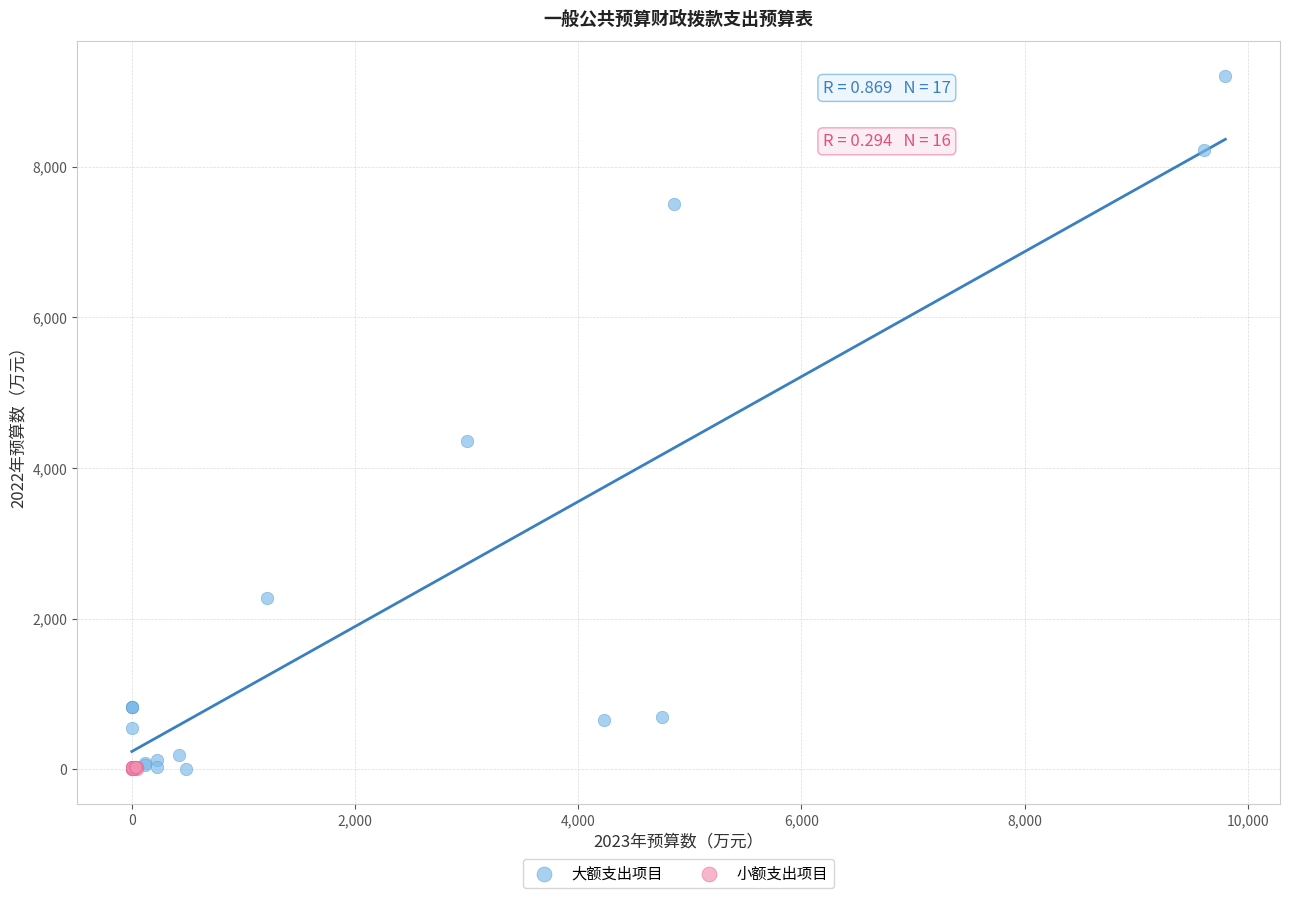

Which series has the largest Y range (max minus min)?

大额支出项目